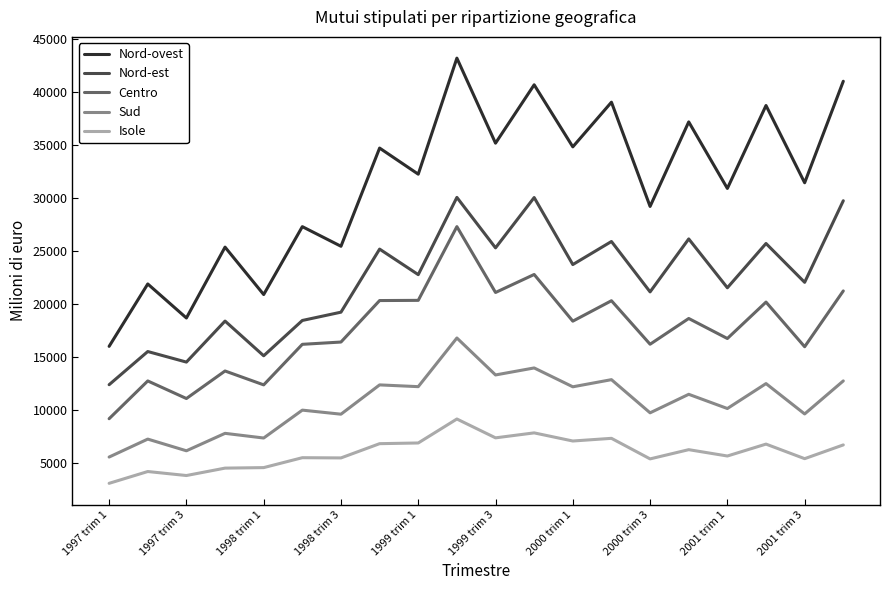

What is the lowest value of the Nord-est series?

12395